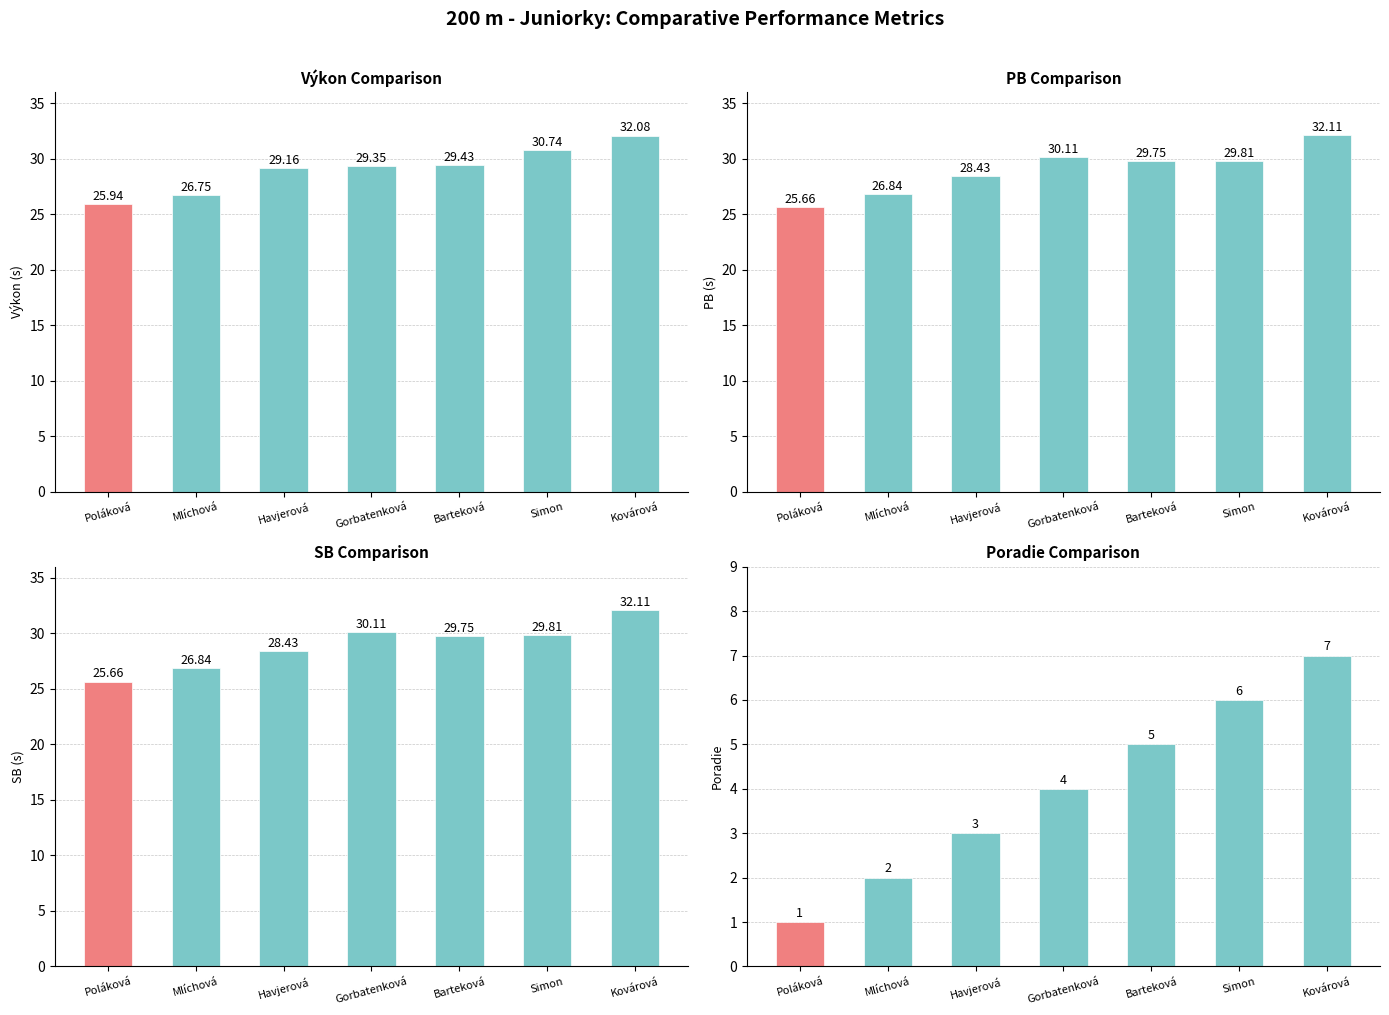

What is the highest value of the SB series?

32.1